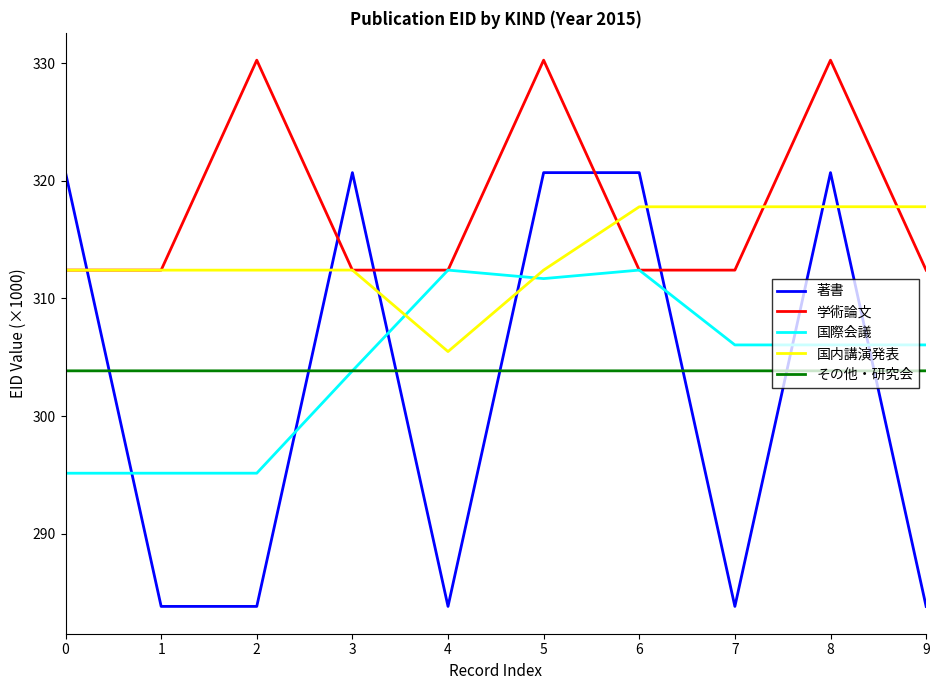

How many lines are shown in the chart?

5